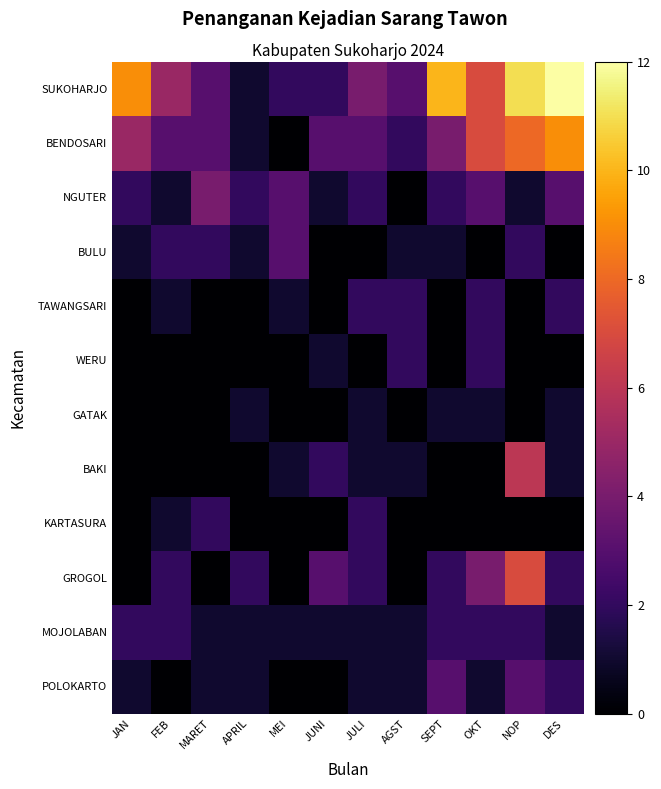

How many series are shown in this chart?

12